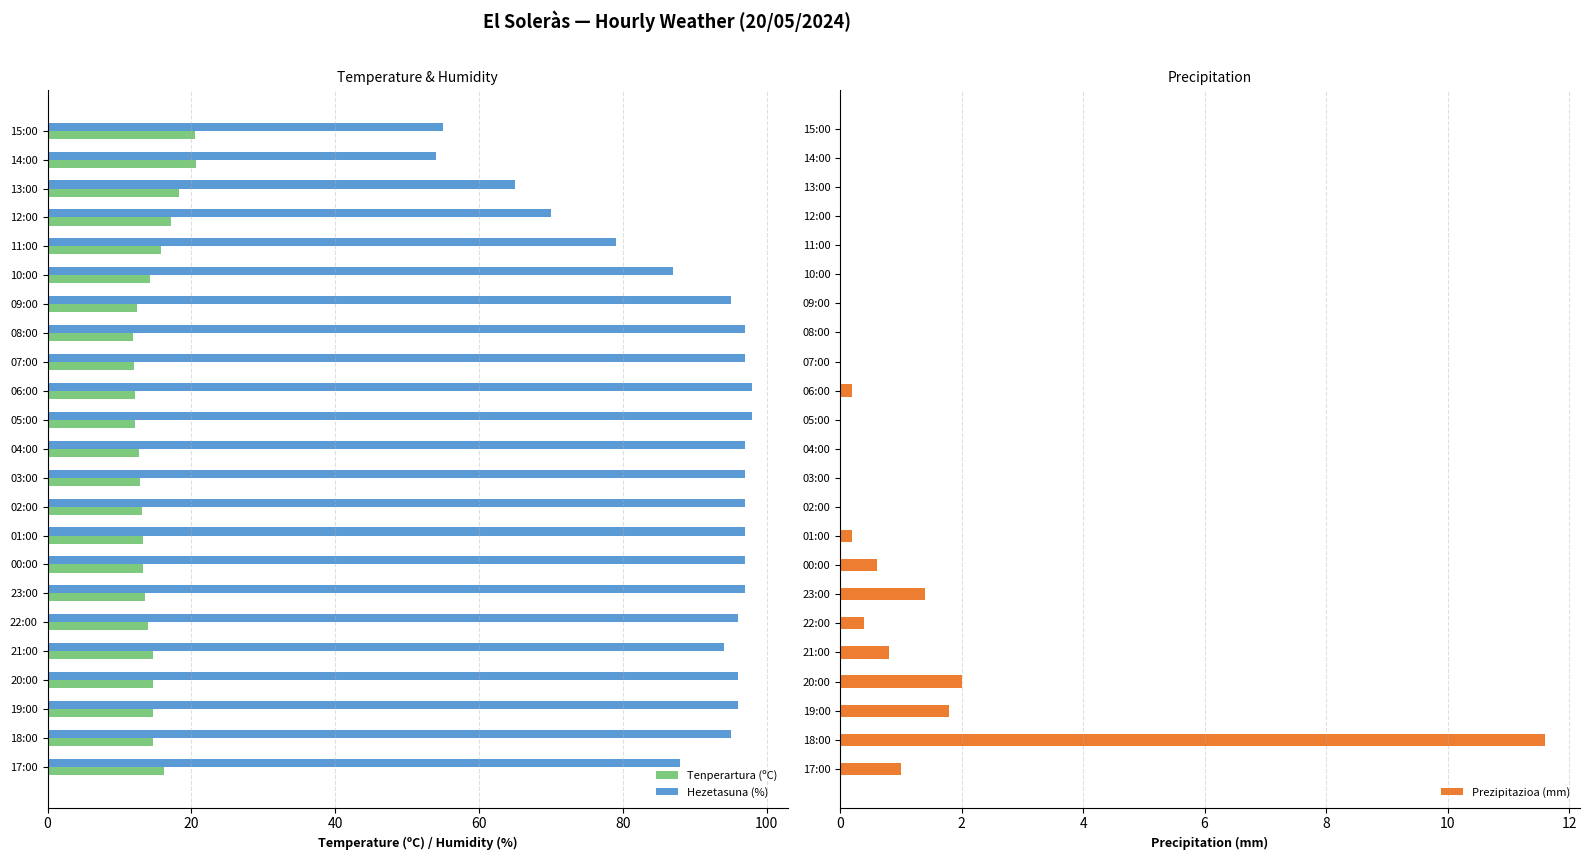

The value of Hezetasuna (%) at 12:00 is 42.0. True or false?

False